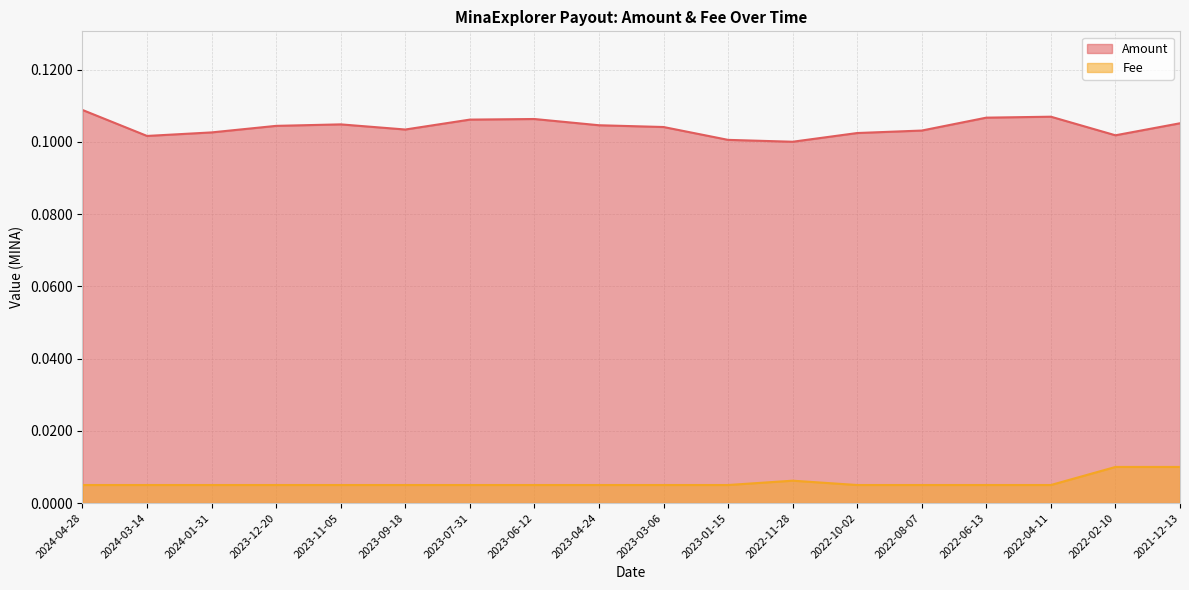

Rank the series at 2021-12-13 from highest to lowest value.

Amount, Fee